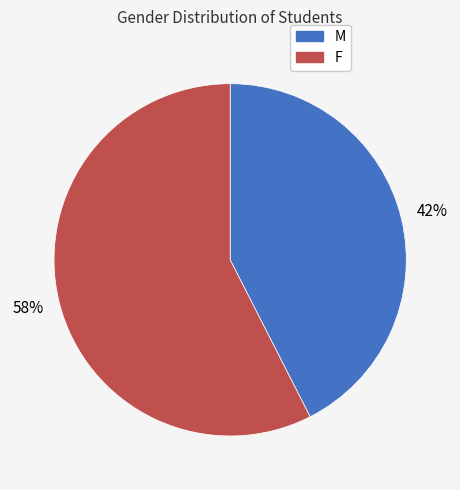

Combined, do F and M account for over 50%?

Yes